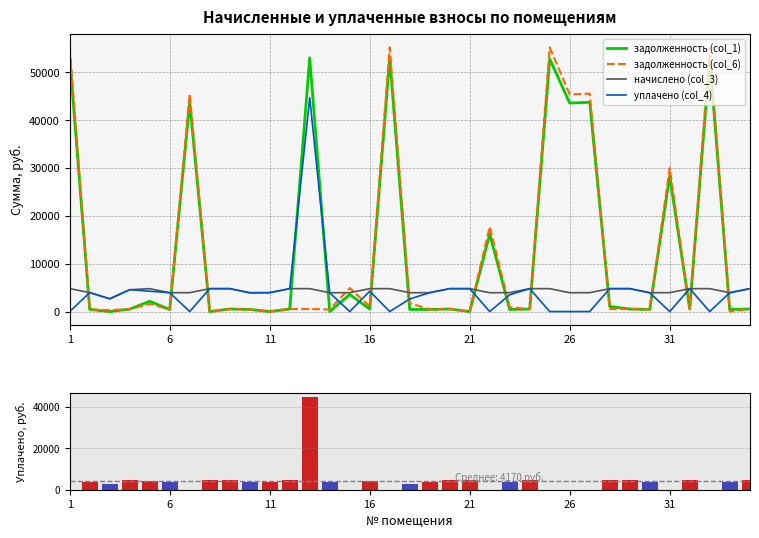

What is the total value across all series at 19?

10638.6